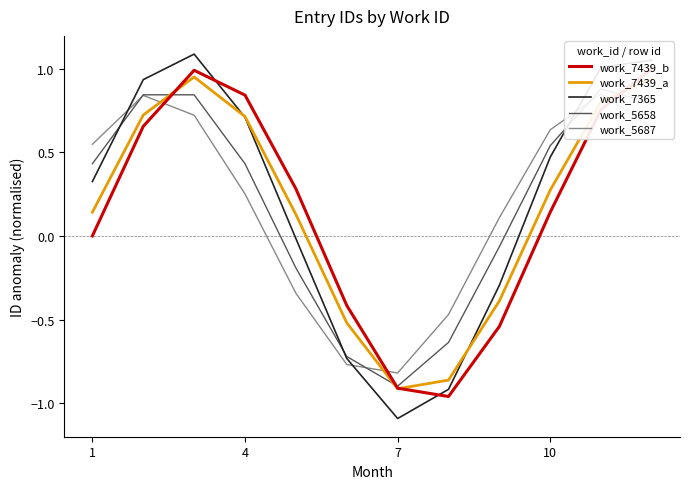

What is the lowest value of the work_7365 series?

-1.1